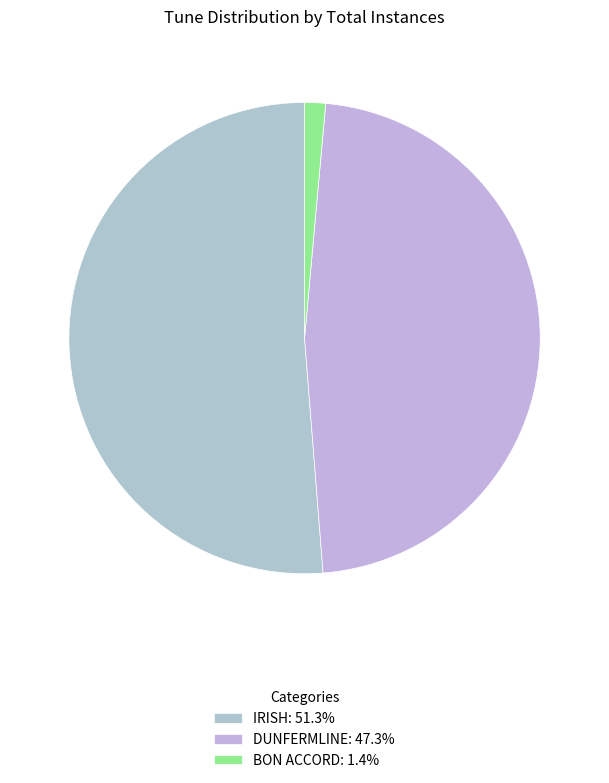

Rank the categories by value from highest to lowest.

IRISH, DUNFERMLINE, BON ACCORD